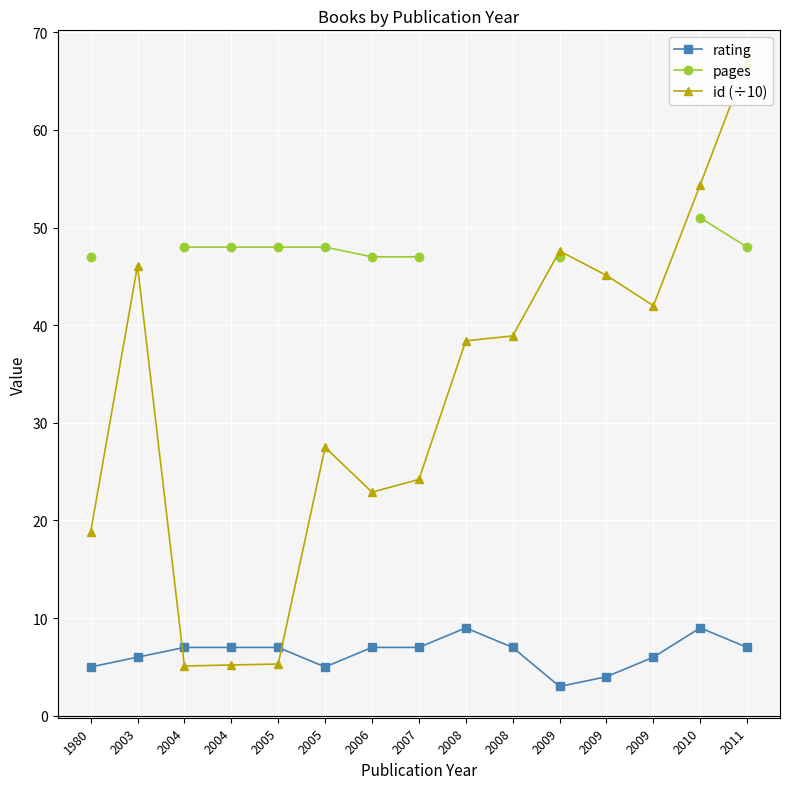

List the labels in order of rating value, largest first.

2008, 2010, 2004, 2004, 2005, 2006, 2007, 2008, 2011, 2003, 2009, 1980, 2005, 2009, 2009